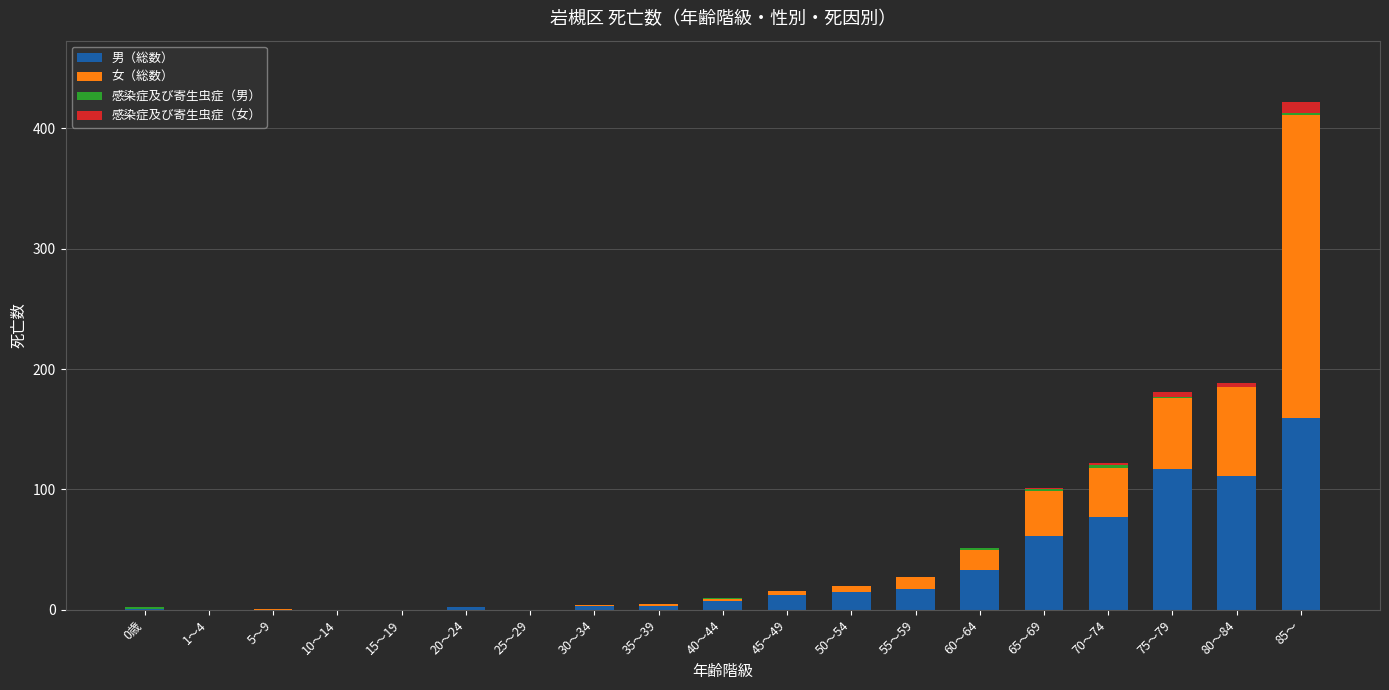

What is the sum of all 男（総数） values?

618